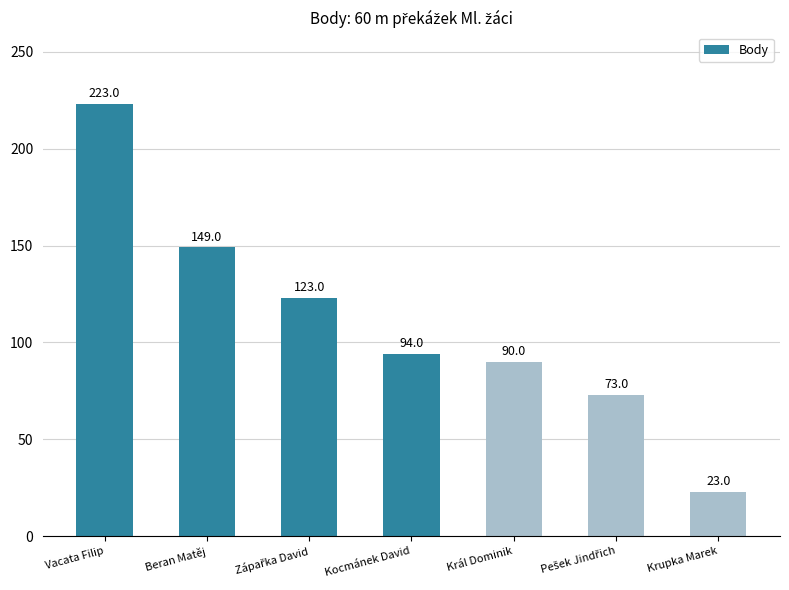

What is the value of the 4th bar from the left?

94